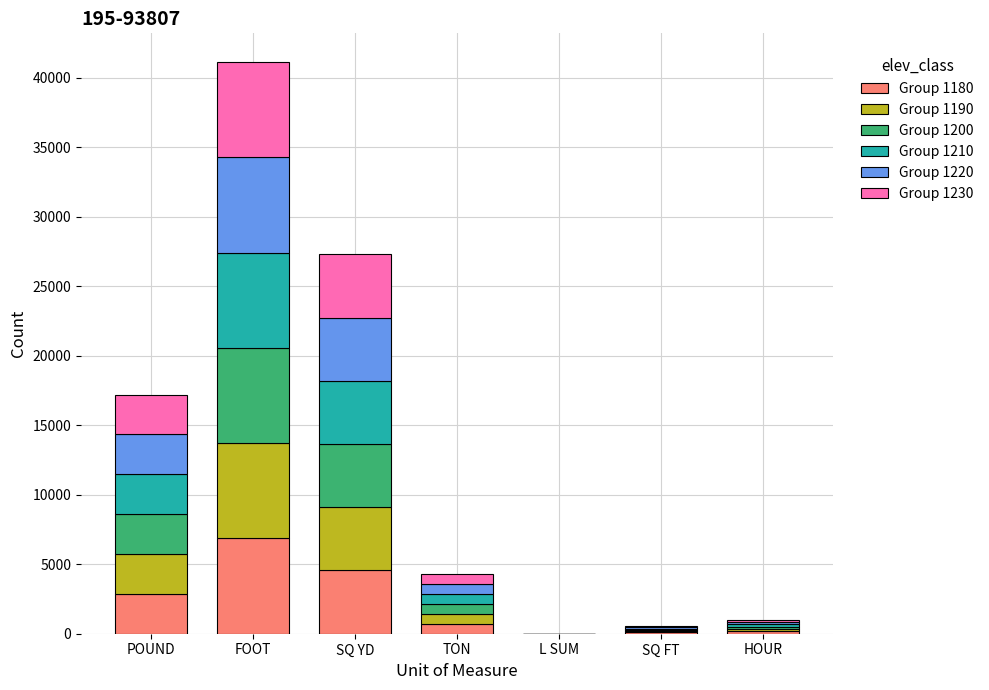

At which category is the sum across all series the highest?

FOOT